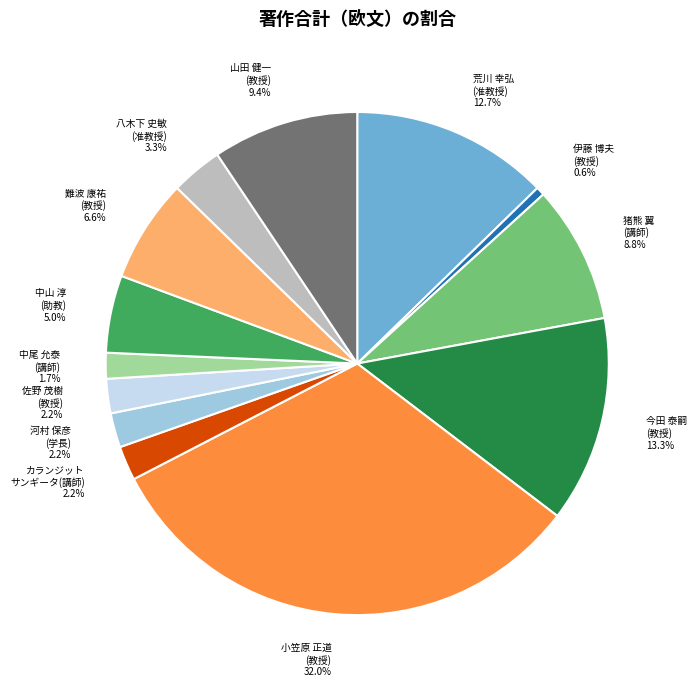

How many slices are in this pie chart?

13